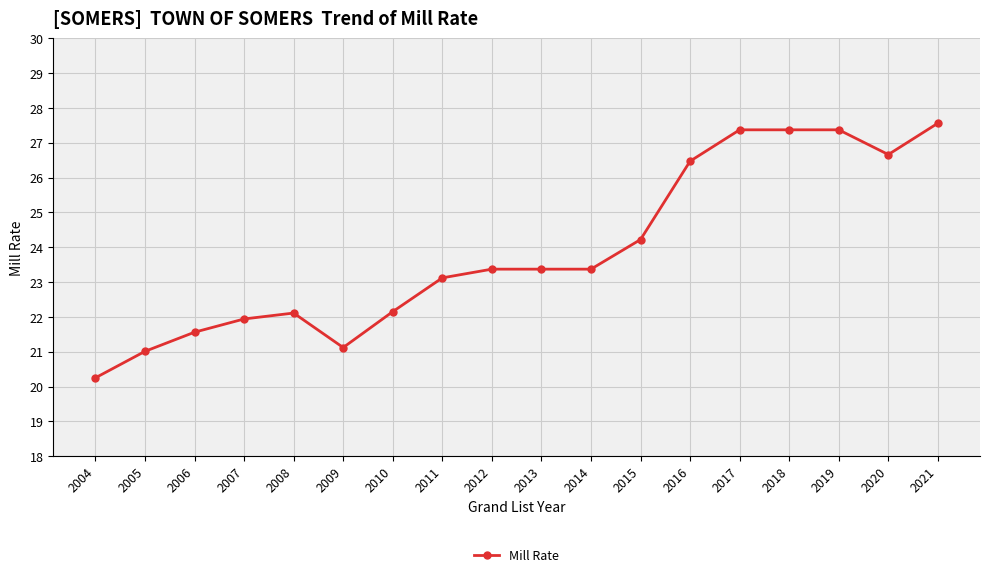

What is the value of the 8th point from the left?

23.1